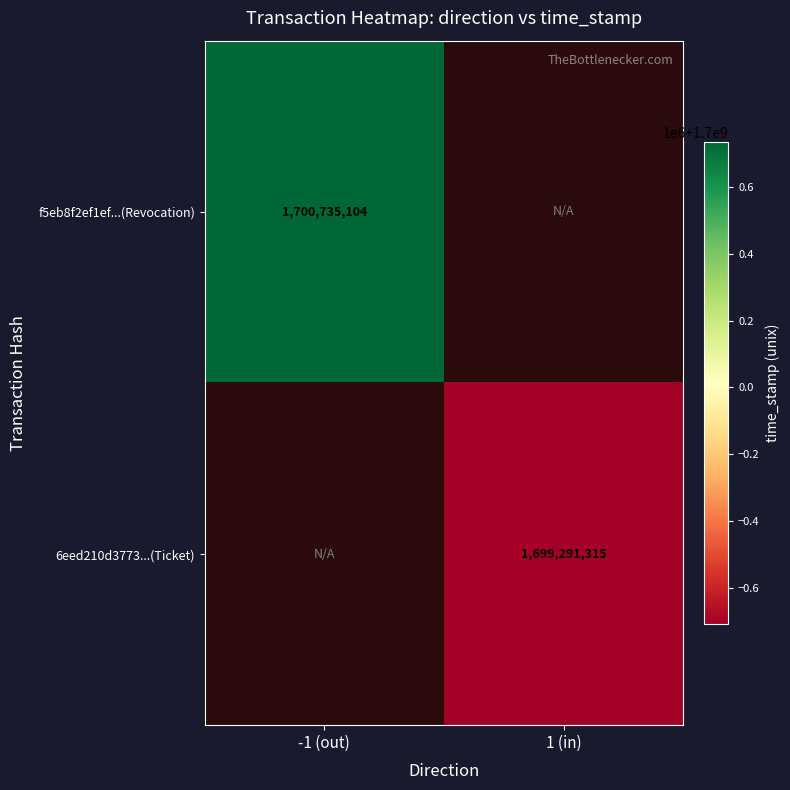

The value of f5eb8f2ef1ef...(Revocation) at -1 (out) is 482007455. True or false?

False